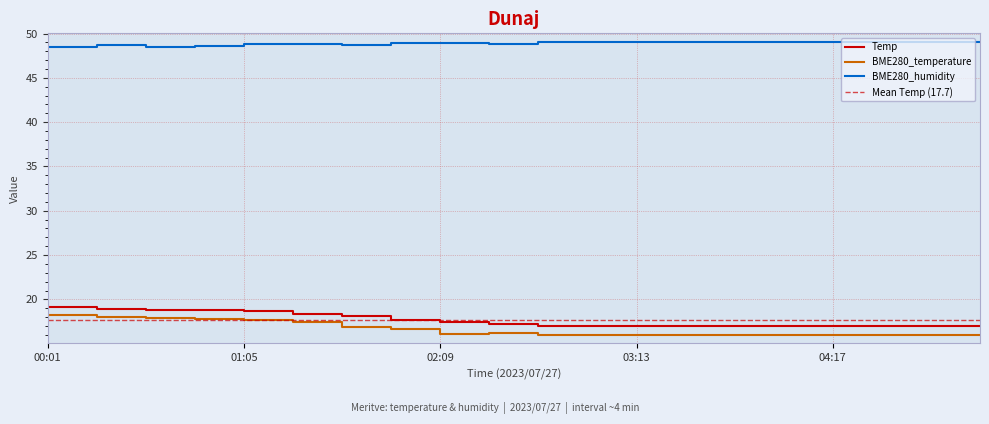

Is the value of BME280_humidity at 01:21 greater than the value of Temp at 01:21?

Yes